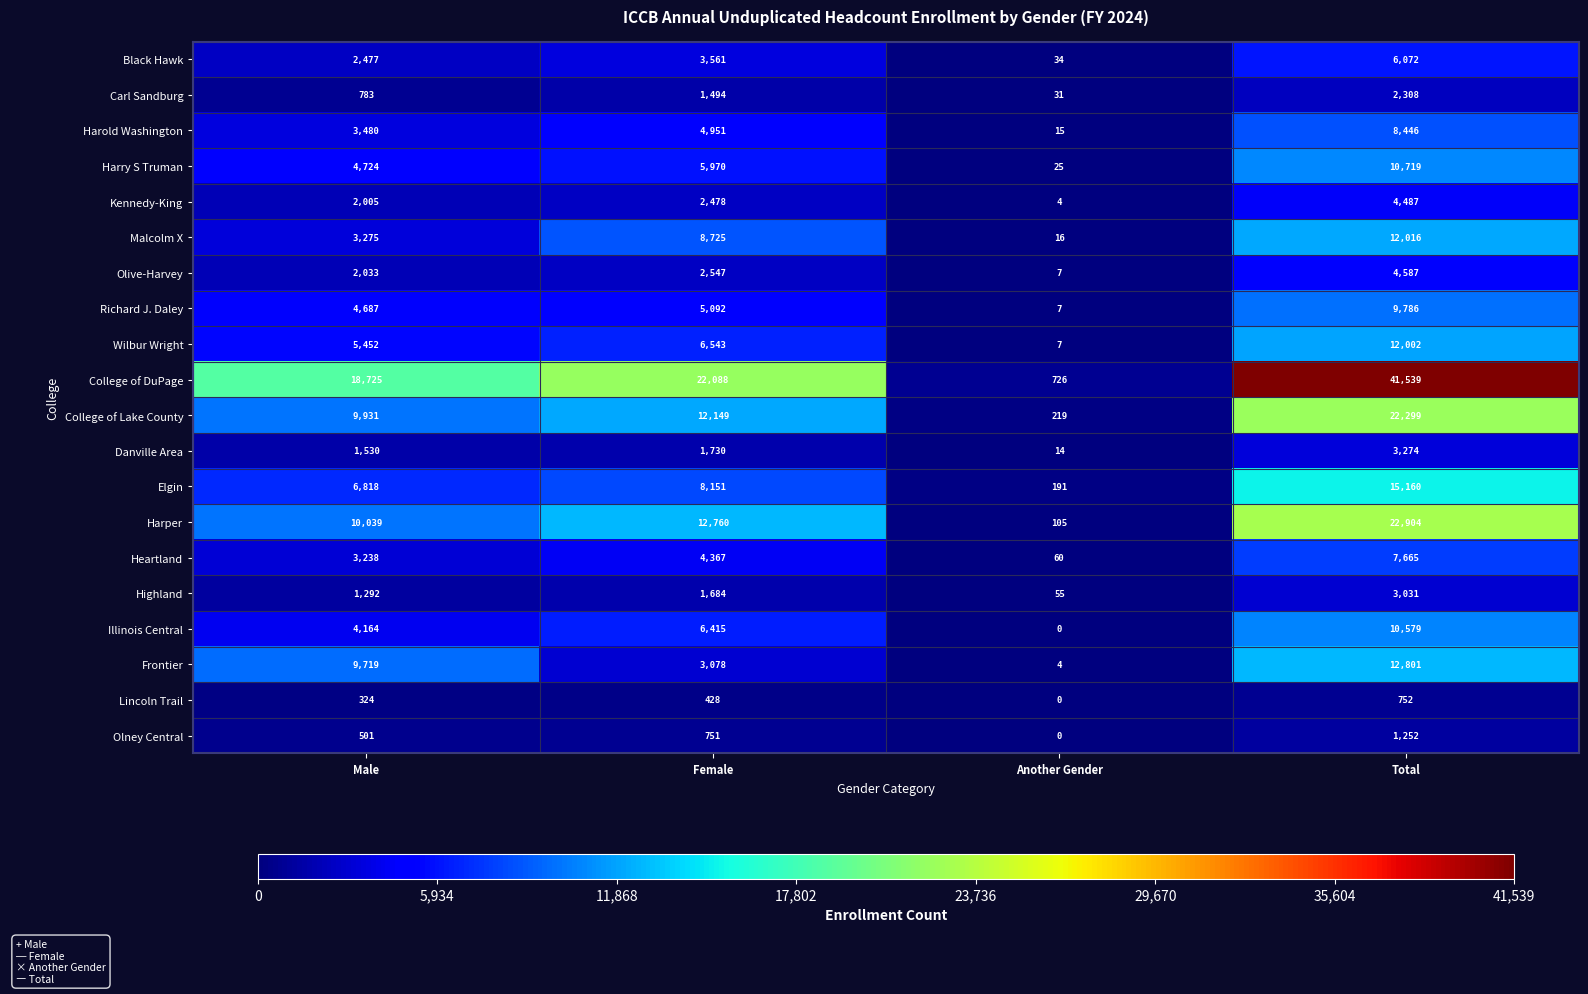

The value of Frontier at Another Gender is 6. True or false?

False